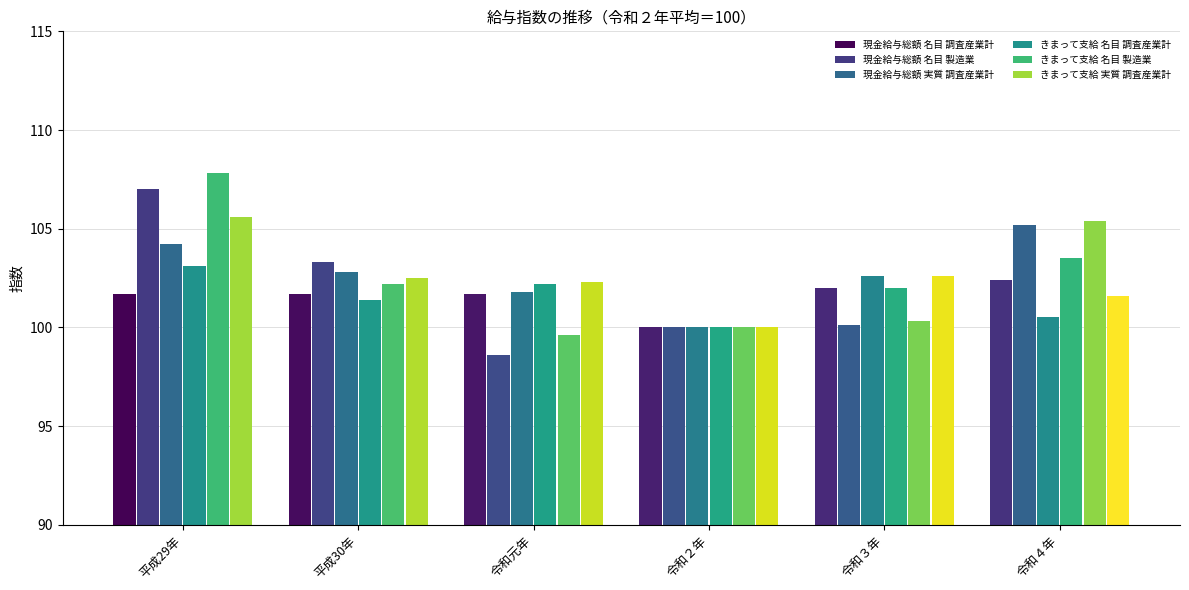

The value of きまって支給 実質 調査産業計 at 平成29年 is 105.6. True or false?

True